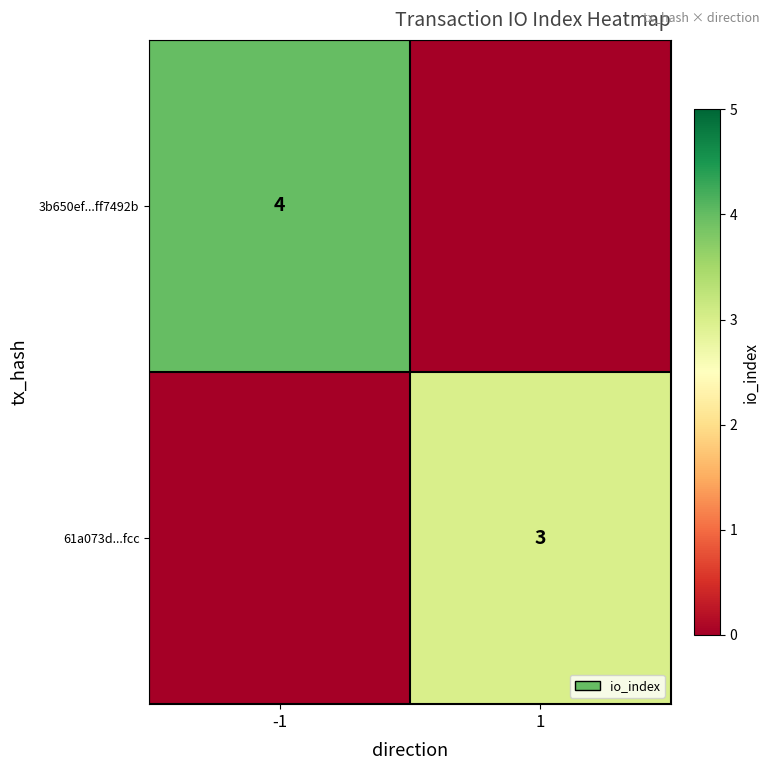

True or false: 61a073d...fcc has a value of 4 at 1.

False